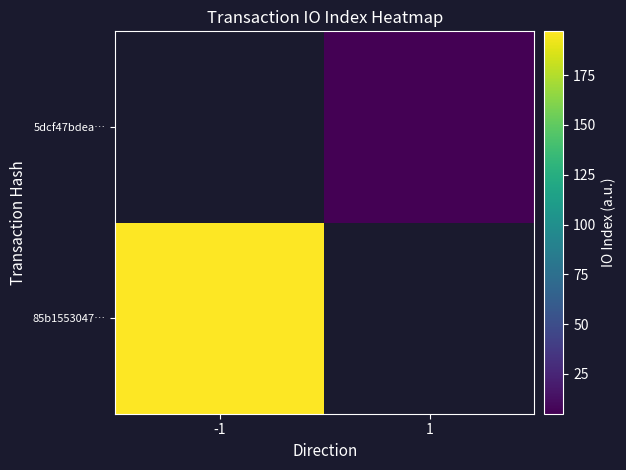

Rank the series by their average value, from highest to lowest.

85b1553047…, 5dcf47bdea…